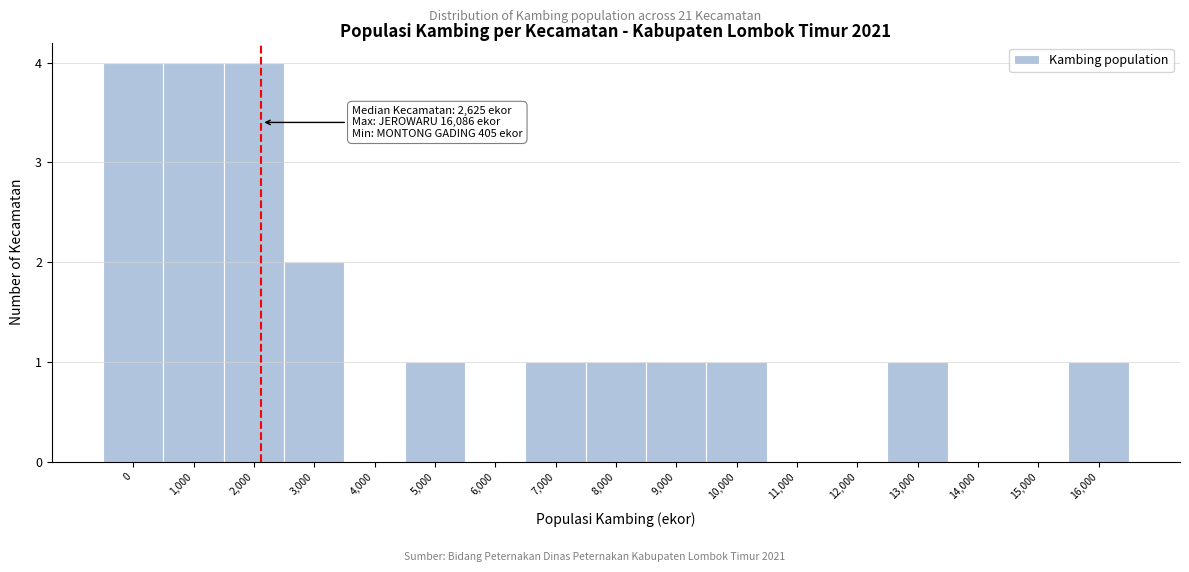

Reading right to left, extract all data points from this chart.

16,000=1	15,000=0	14,000=0	13,000=1	12,000=0	11,000=0	10,000=1	9,000=1	8,000=1	7,000=1	6,000=0	5,000=1	4,000=0	3,000=2	2,000=4	1,000=4	0=4